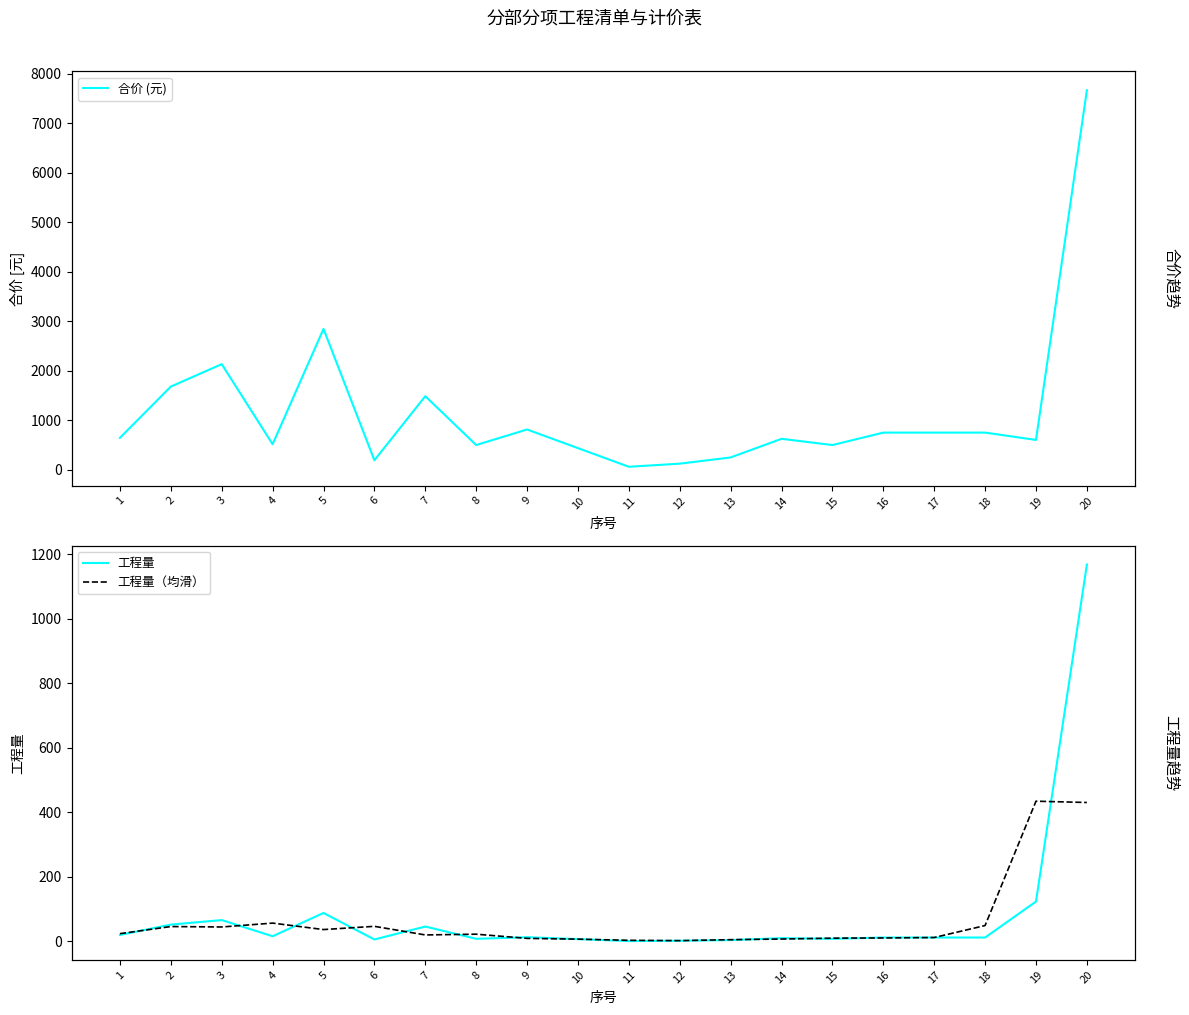

At which category does 工程量（均滑） reach its first local valley?

3